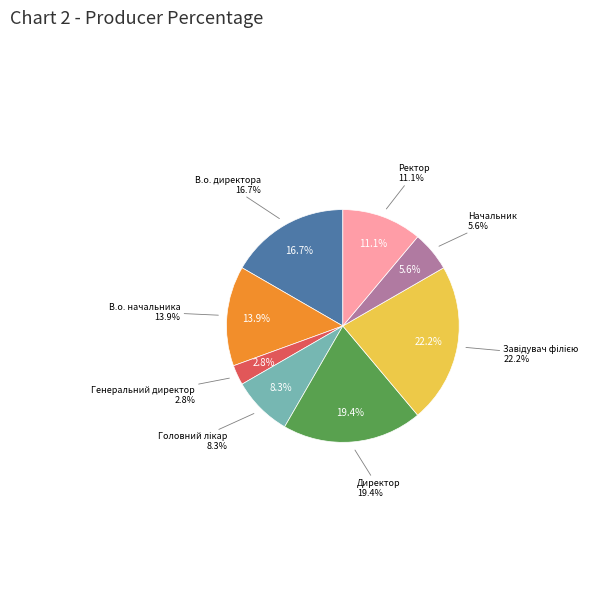

Rank the categories by value from highest to lowest.

Завідувач філією, Директор, В.о. директора, В.о. начальника, Ректор, Головний лікар, Начальник, Генеральний директор